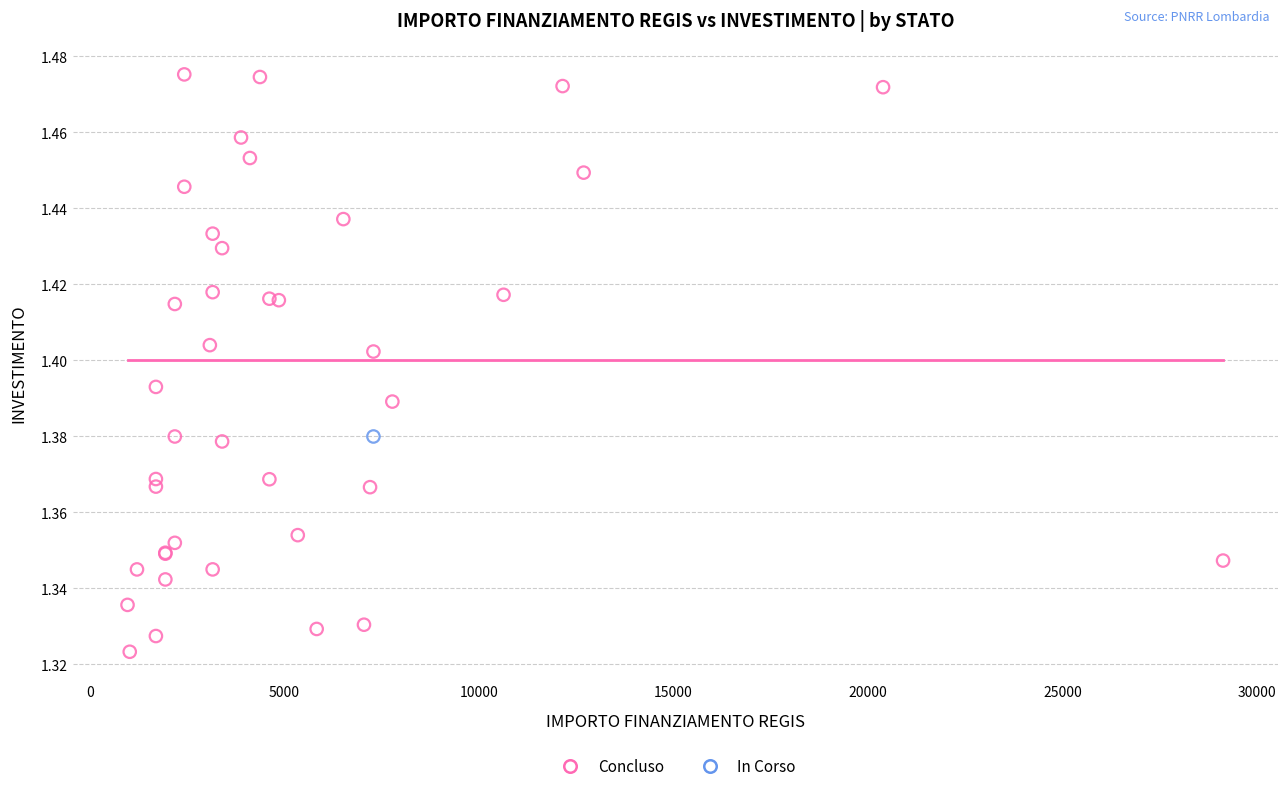

What are all the series names shown in the legend?

Concluso, In Corso